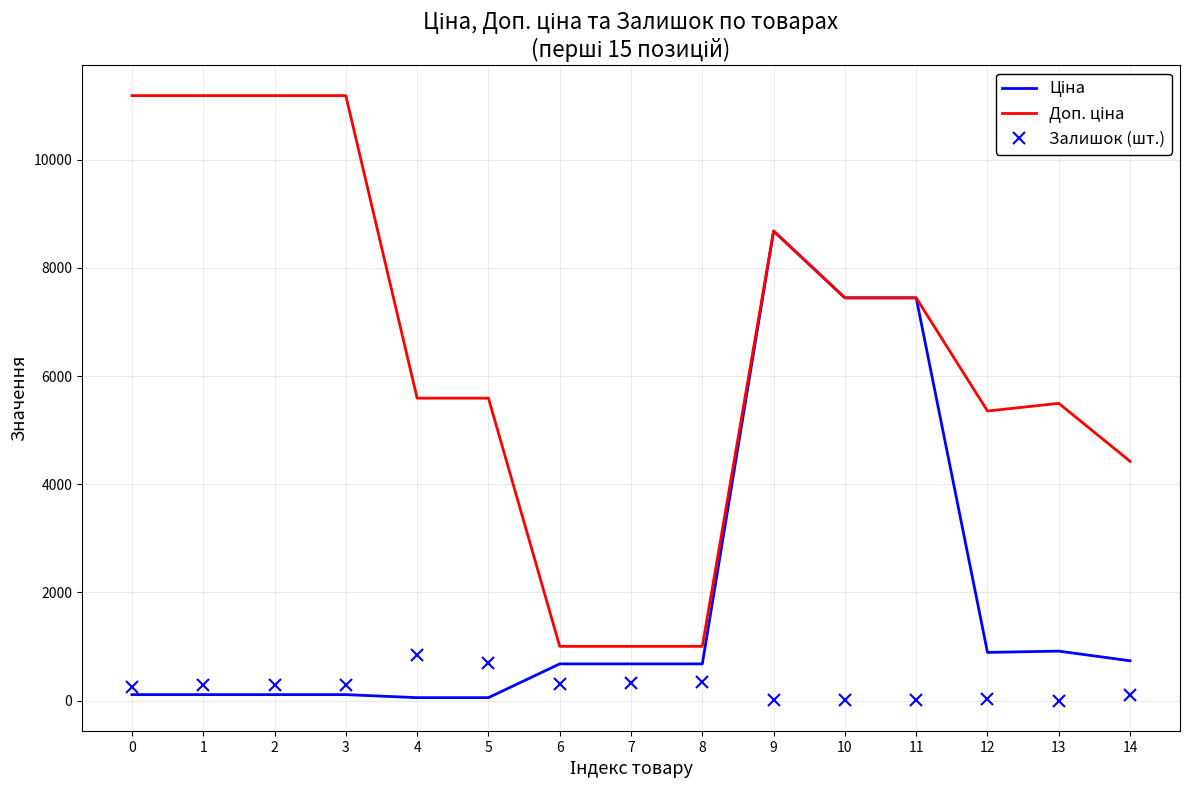

At which category is the sum across all series the highest?

9